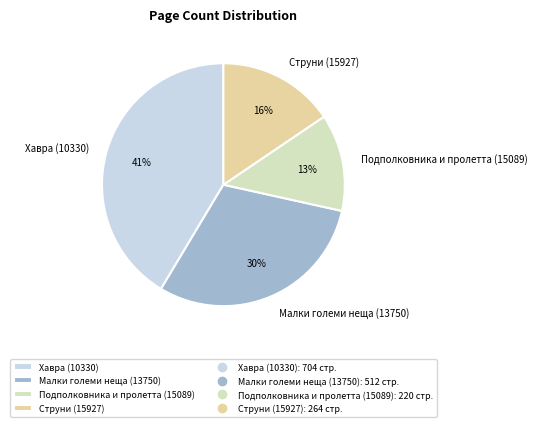

Count the number of slices in the pie.

4